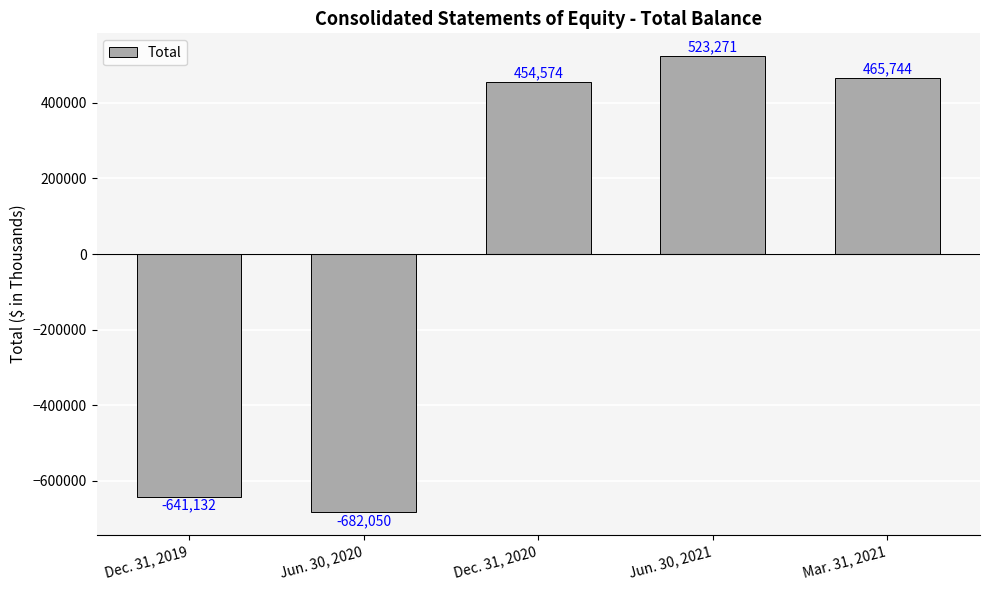

What is the change in value from Dec. 31, 2020 to Mar. 31, 2021?

+11170